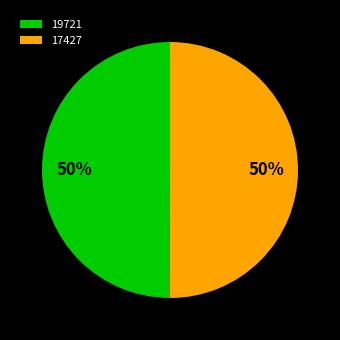

To the nearest percent, what percentage of the pie is 17427?

50%